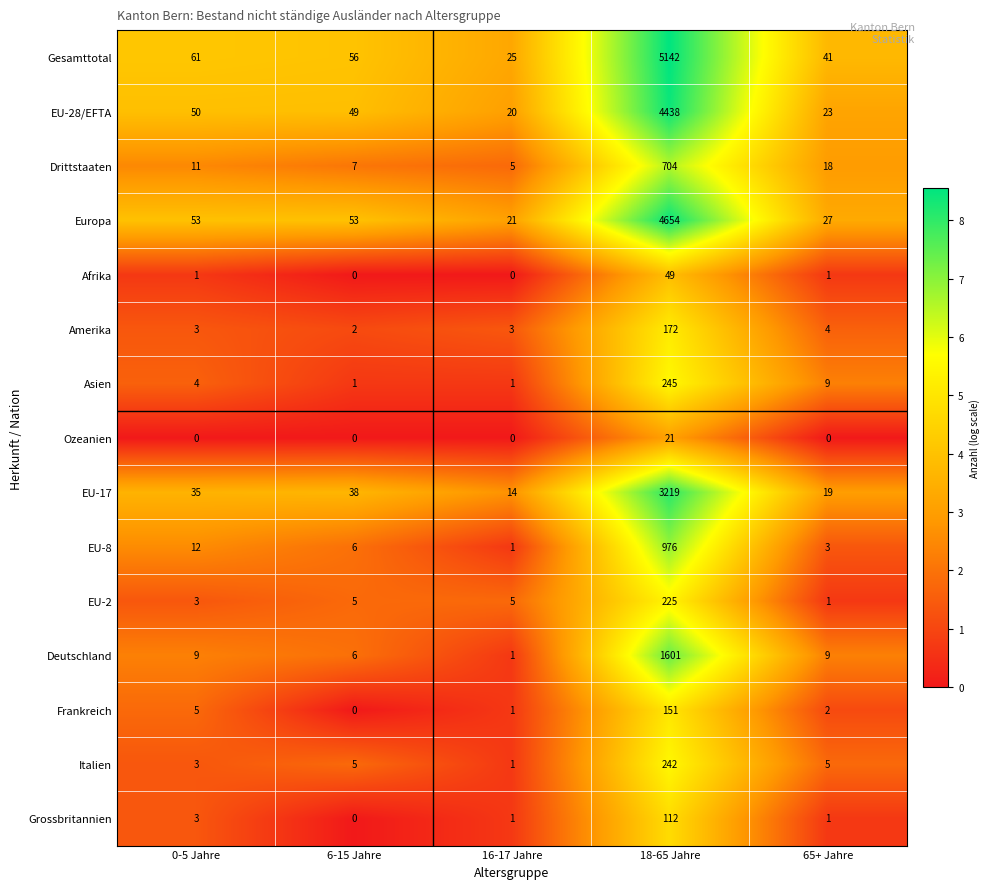

Read the Ozeanien value at 18-65 Jahre, to the nearest 5.

20